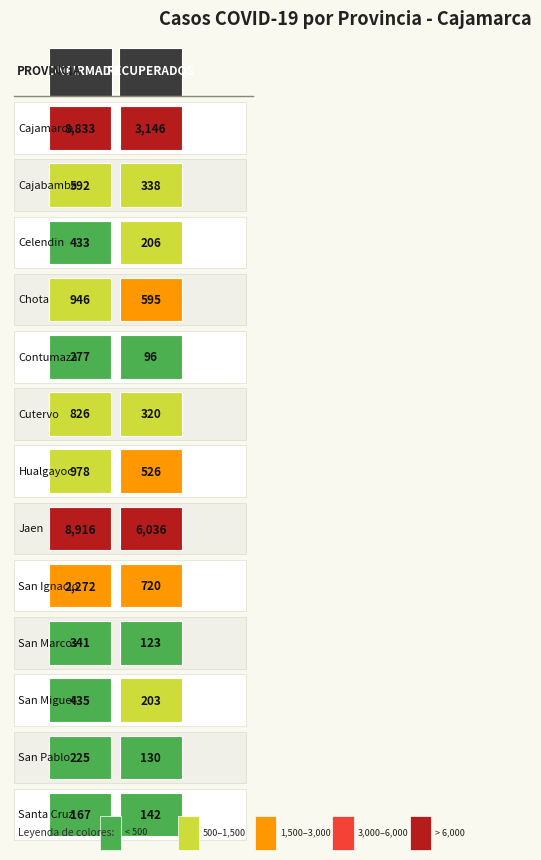

Is the value of JAEN at 0 greater than the value of HUALGAYOC at 1?

Yes